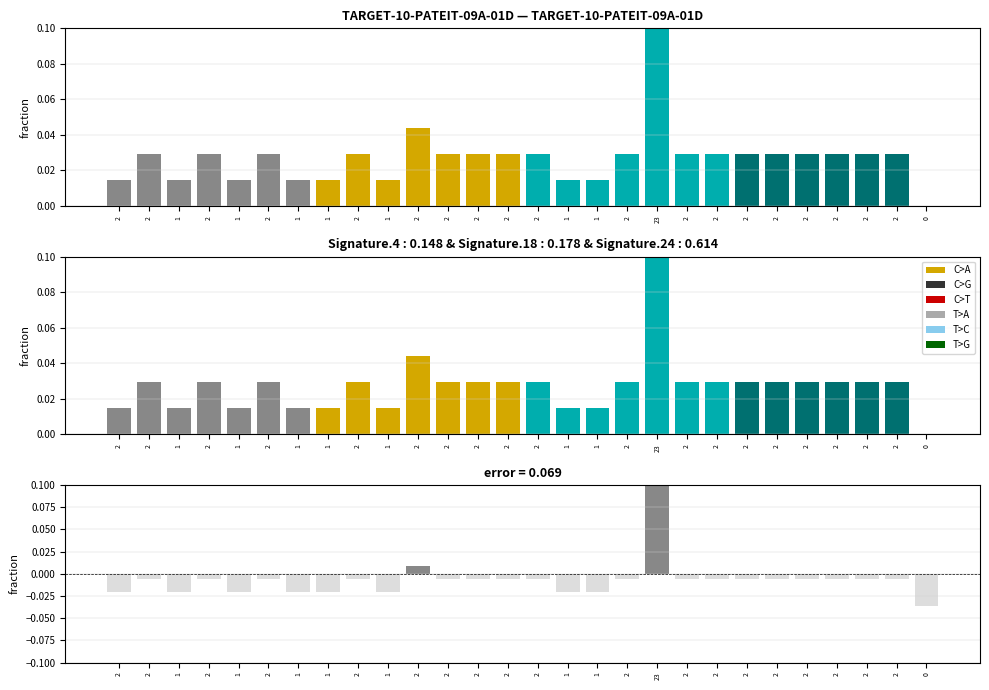

How many values in error are below zero?

26